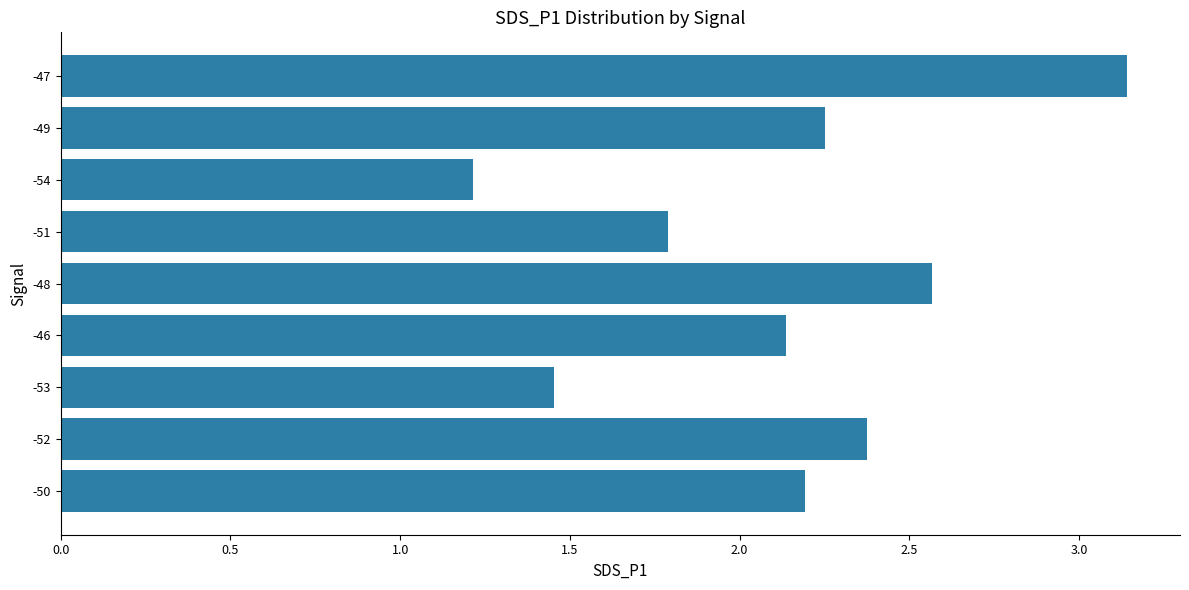

Which has a higher value, -48 or -52?

-48